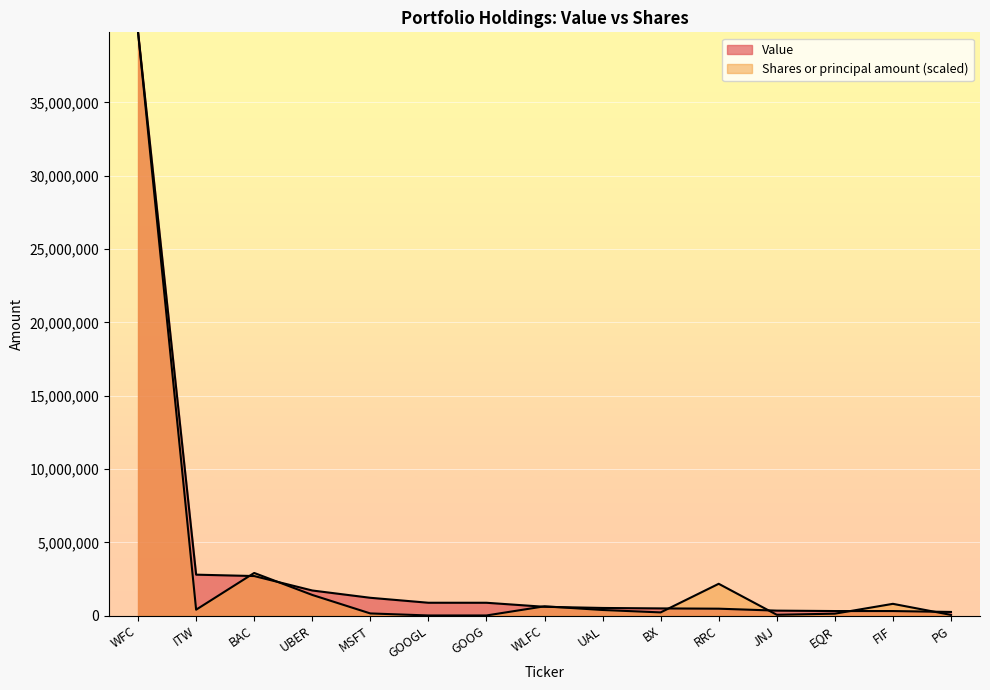

Which series ends up on top after the final intersection of Value and Shares or principal amount?

Value